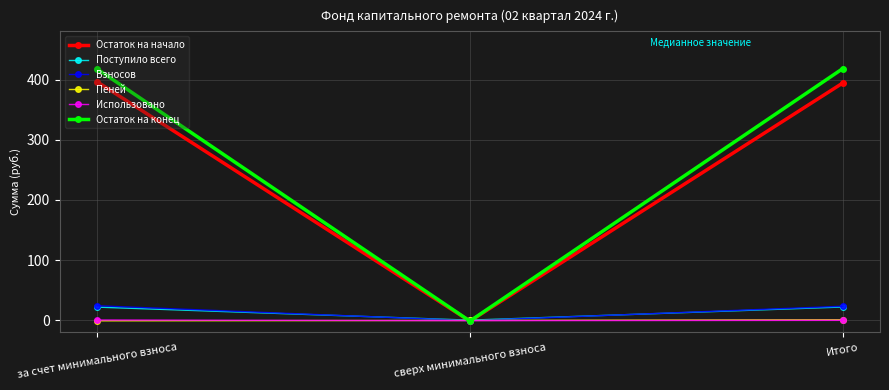

Which series has the widest spread of values?

Остаток на конец